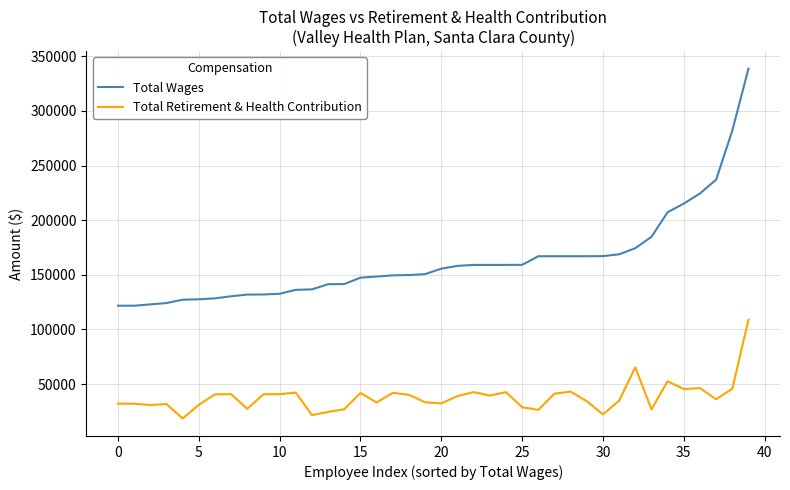

What is the highest value of the Total Wages series?

338693